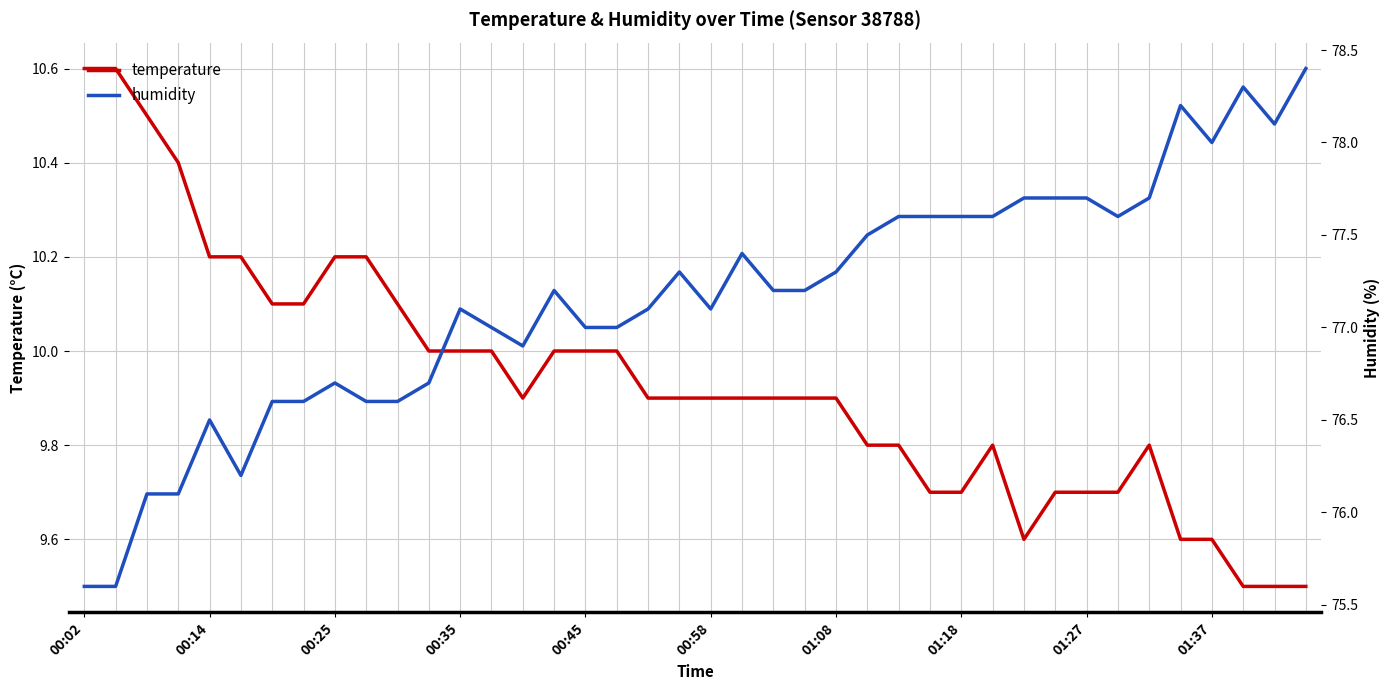

Rank the series by their average value, from lowest to highest.

temperature, humidity